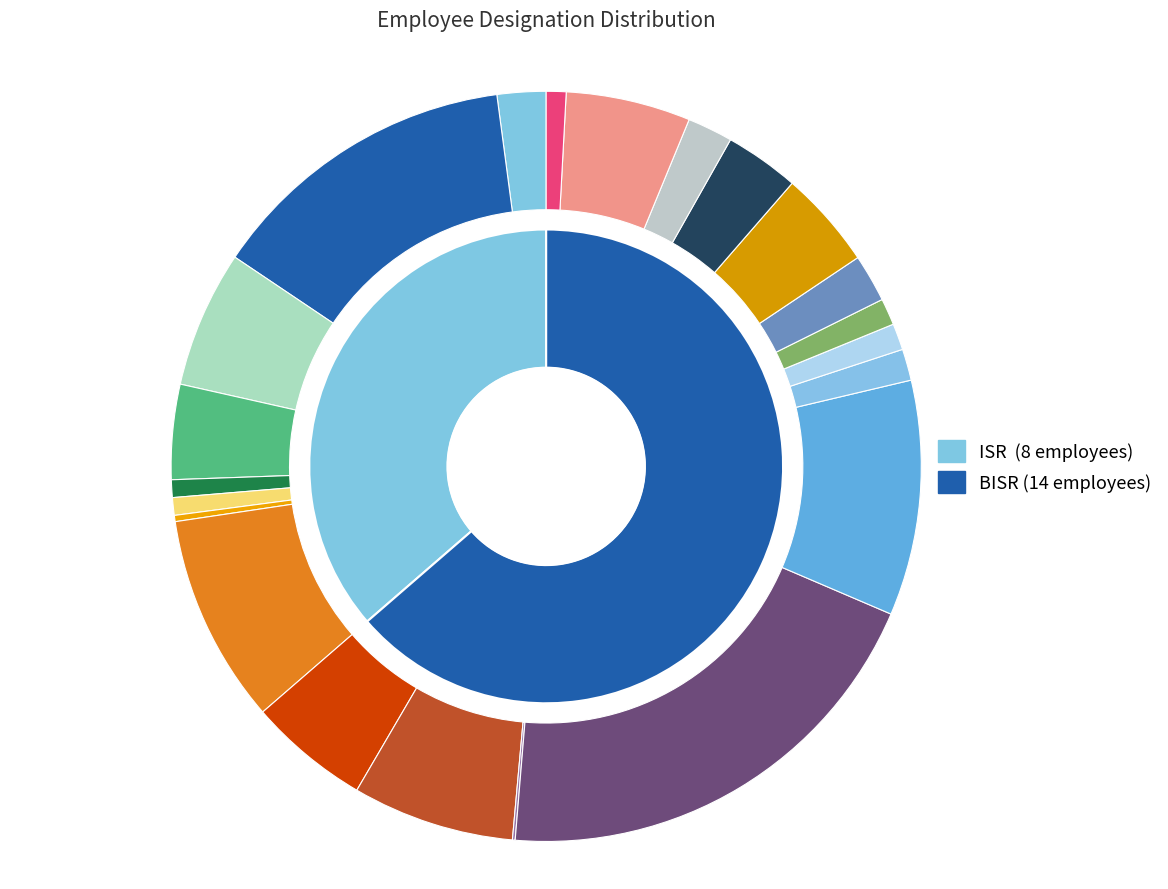

Rank the categories by value from highest to lowest.

BISR, ISR